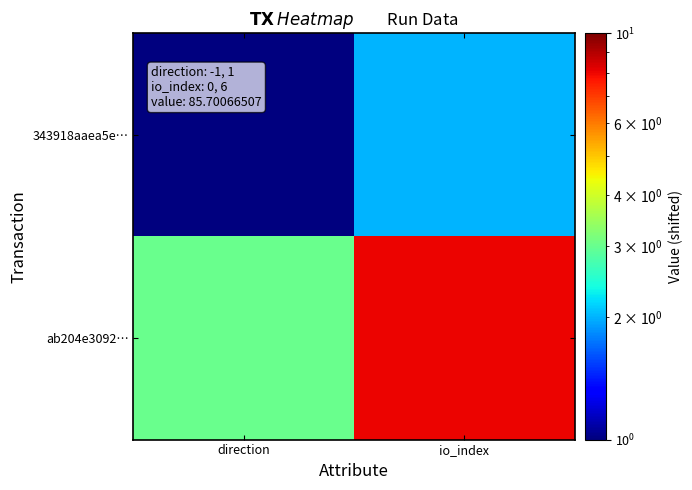

What is the difference between the highest and lowest values at io_index?

6